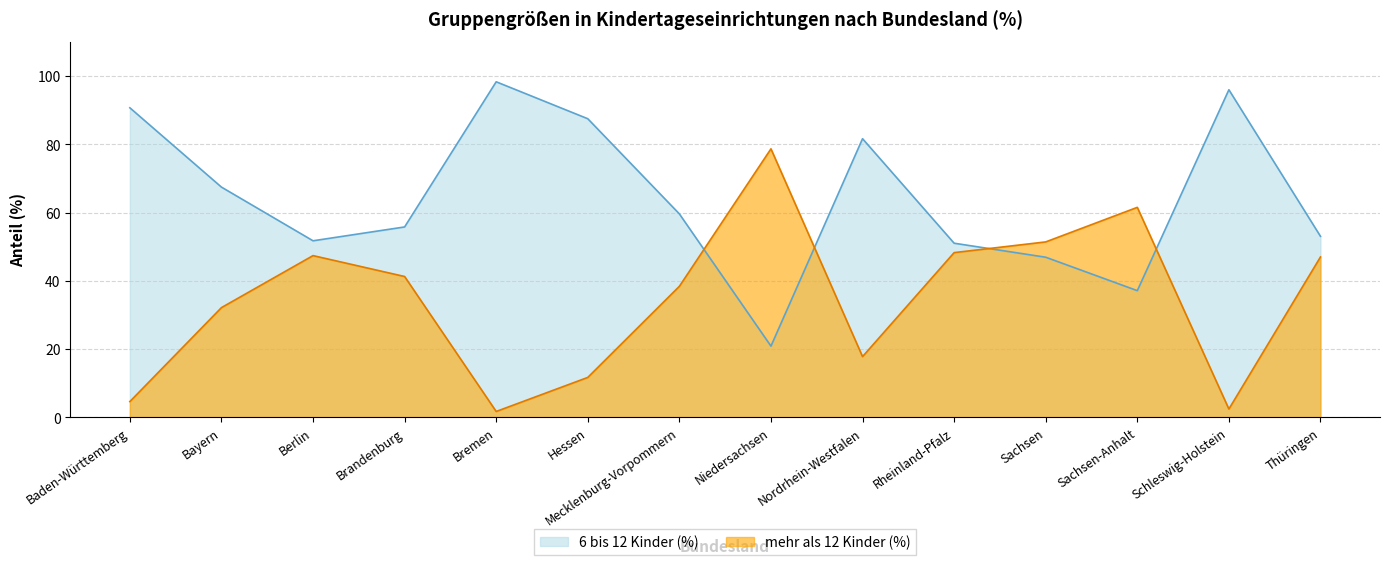

Which has a higher value, Mecklenburg-Vorpommern or Niedersachsen?

Mecklenburg-Vorpommern